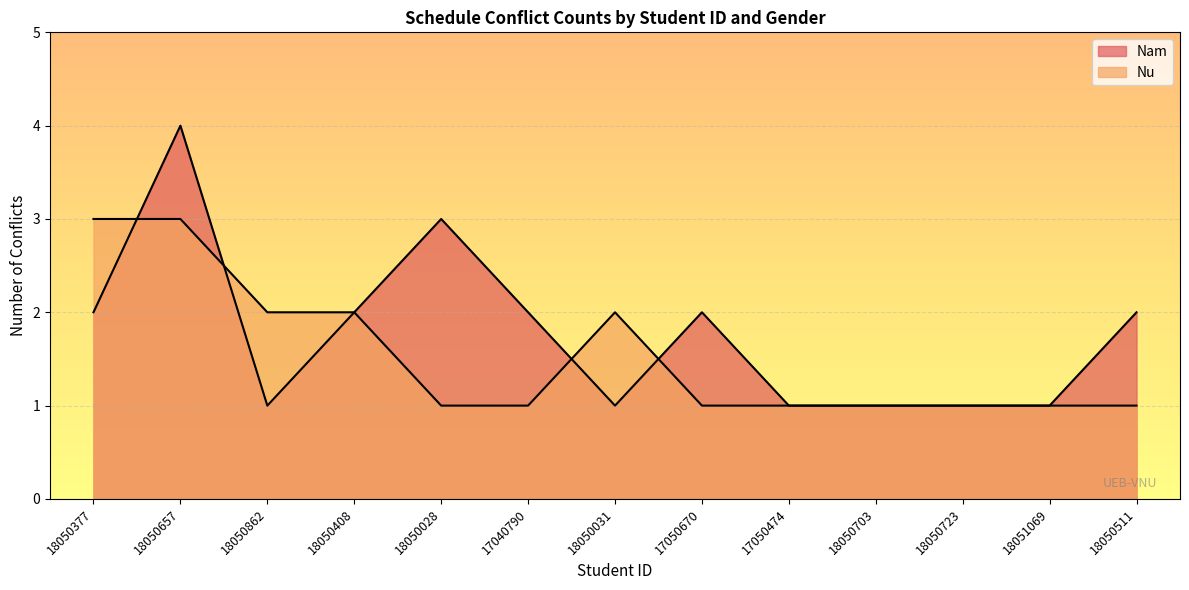

What is the label of the 7th point from the right?

18050031